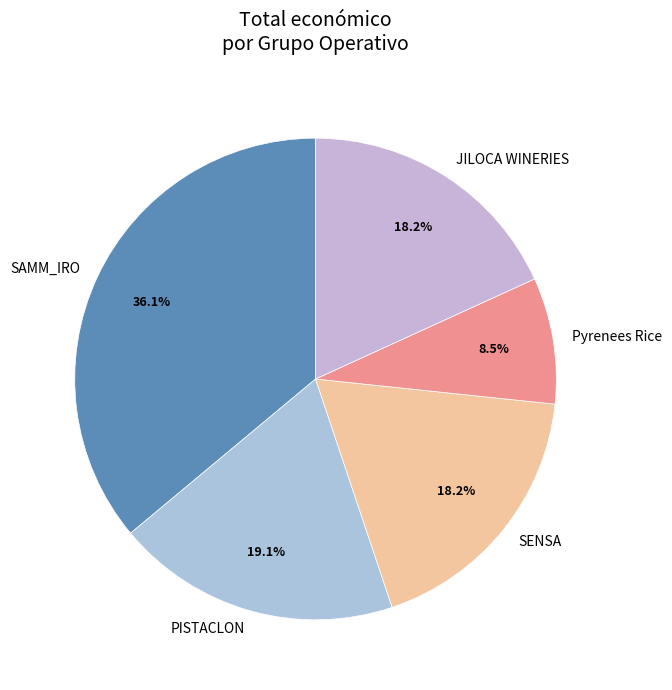

True or false: SENSA accounts for 18% of the total.

True